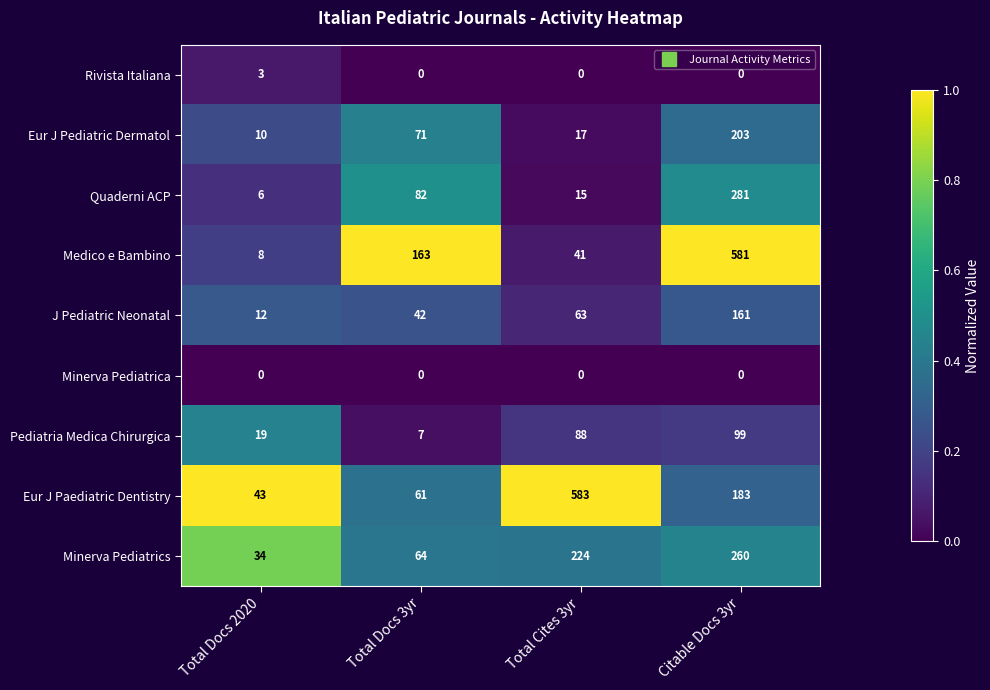

What is the highest value of the Quaderni ACP series?

281